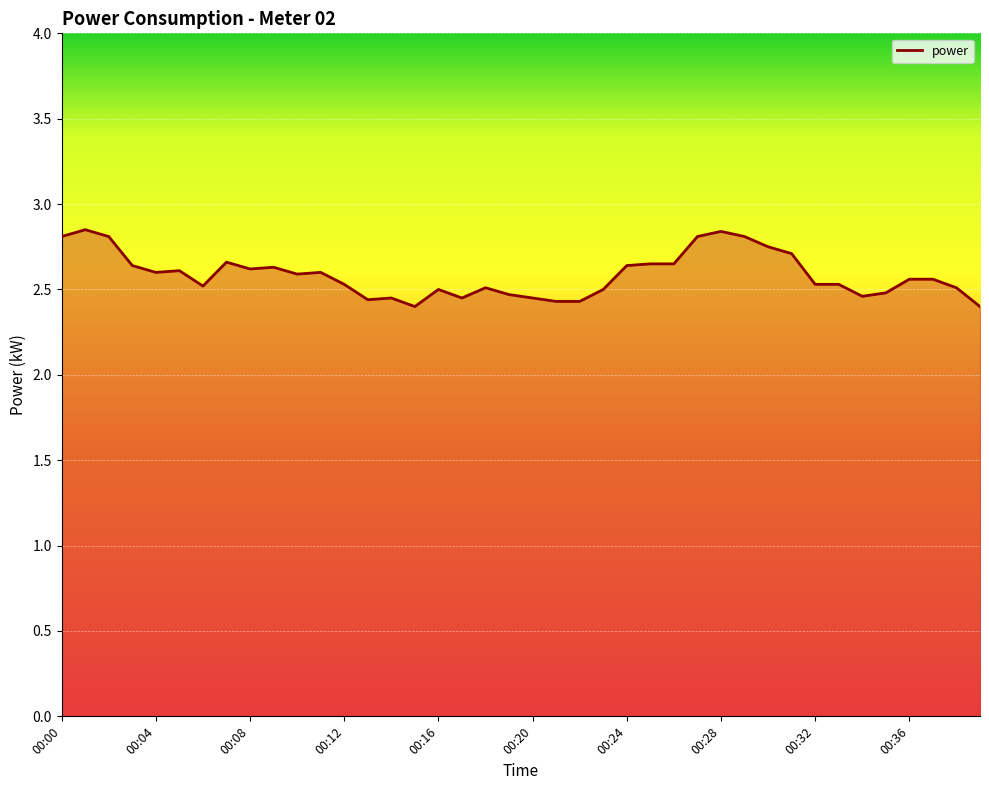

How many values are between 2 and 3?

40